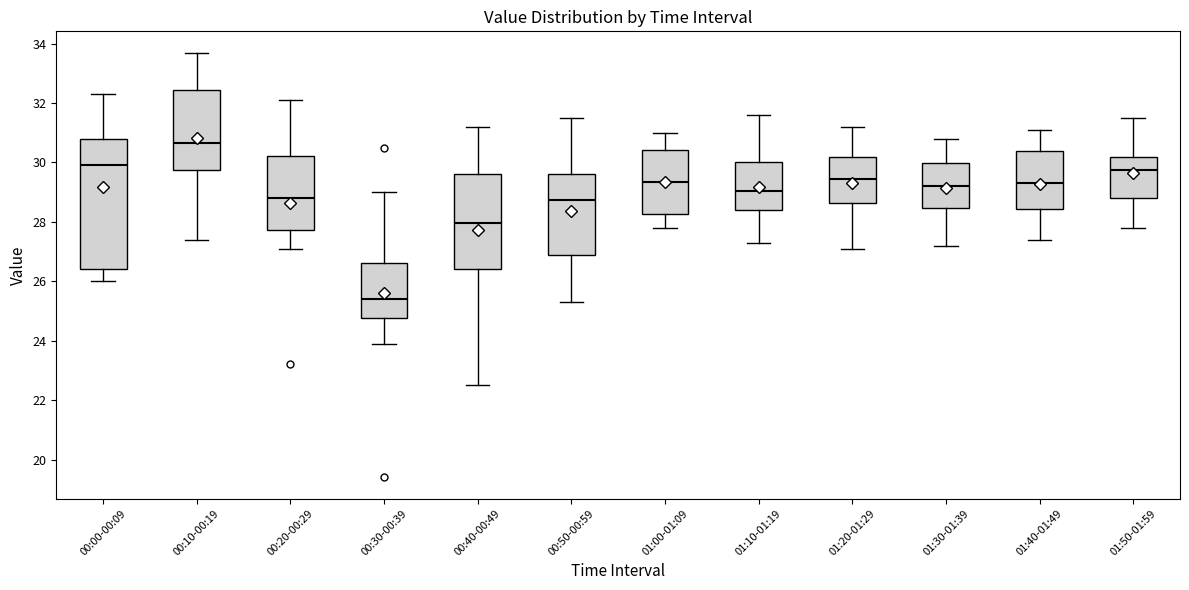

Reading left to right, read every box against the y-axis: the position of its median line, the range the box covers, and the ends of its whiskers. The values are not printed on the chart, so give them approximately, as read against the axis.

00:00-00:09: median 30.0, box 26.4 to 30.8, whiskers 26.0 to 32.4
00:10-00:19: median 30.6, box 29.8 to 32.4, whiskers 27.4 to 33.8
00:20-00:29: median 28.8, box 27.8 to 30.2, whiskers 27.2 to 32.2
00:30-00:39: median 25.4, box 24.8 to 26.6, whiskers 24.0 to 29.0
00:40-00:49: median 28.0, box 26.4 to 29.6, whiskers 22.6 to 31.2
00:50-00:59: median 28.8, box 27.0 to 29.6, whiskers 25.4 to 31.6
01:00-01:09: median 29.4, box 28.2 to 30.4, whiskers 27.8 to 31.0
01:10-01:19: median 29.0, box 28.4 to 30.0, whiskers 27.4 to 31.6
01:20-01:29: median 29.4, box 28.6 to 30.2, whiskers 27.2 to 31.2
01:30-01:39: median 29.2, box 28.4 to 30.0, whiskers 27.2 to 30.8
01:40-01:49: median 29.4, box 28.4 to 30.4, whiskers 27.4 to 31.2
01:50-01:59: median 29.8, box 28.8 to 30.2, whiskers 27.8 to 31.6